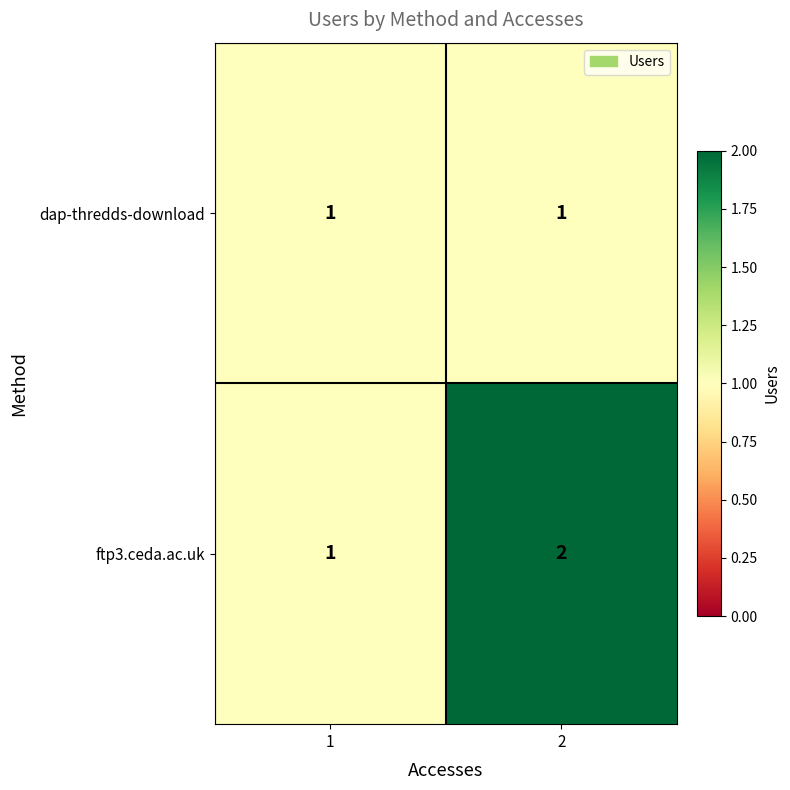

The value of ftp3.ceda.ac.uk at 1 is 1. True or false?

True